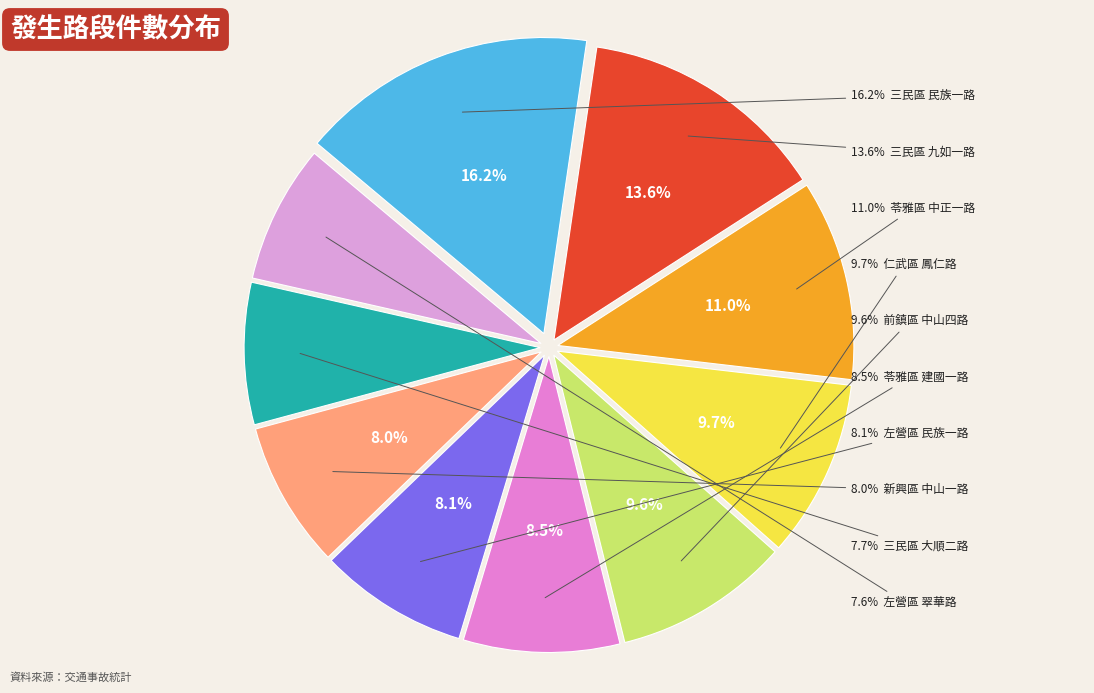

How much of the chart is everything except 左營區 翠華路?

92.4%